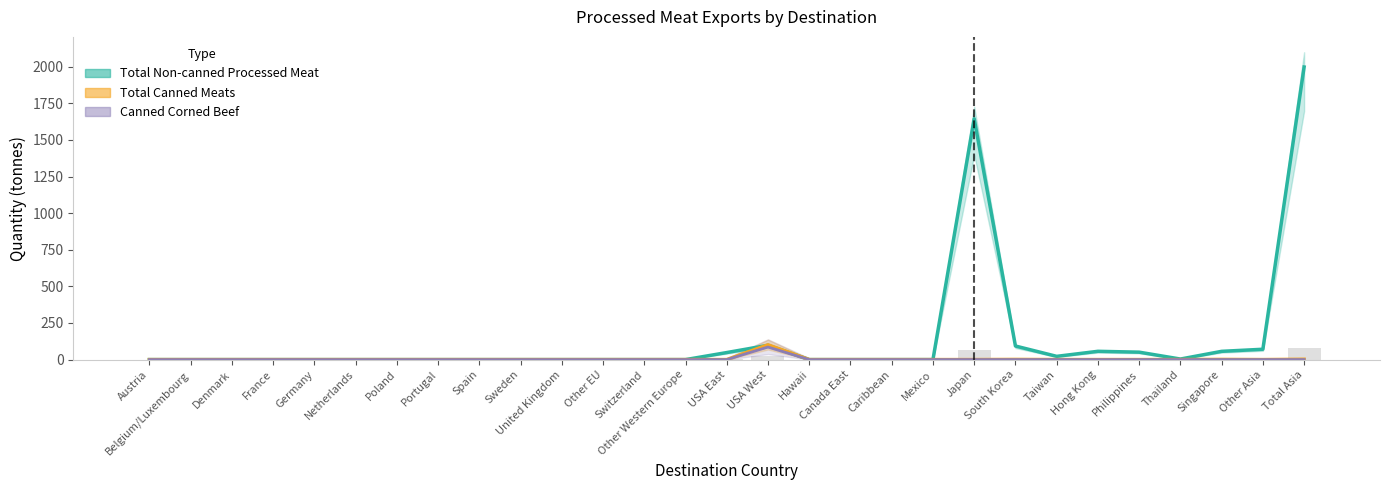

Is it true that Canned Corned Beef equals 0.0 at USA East?

True